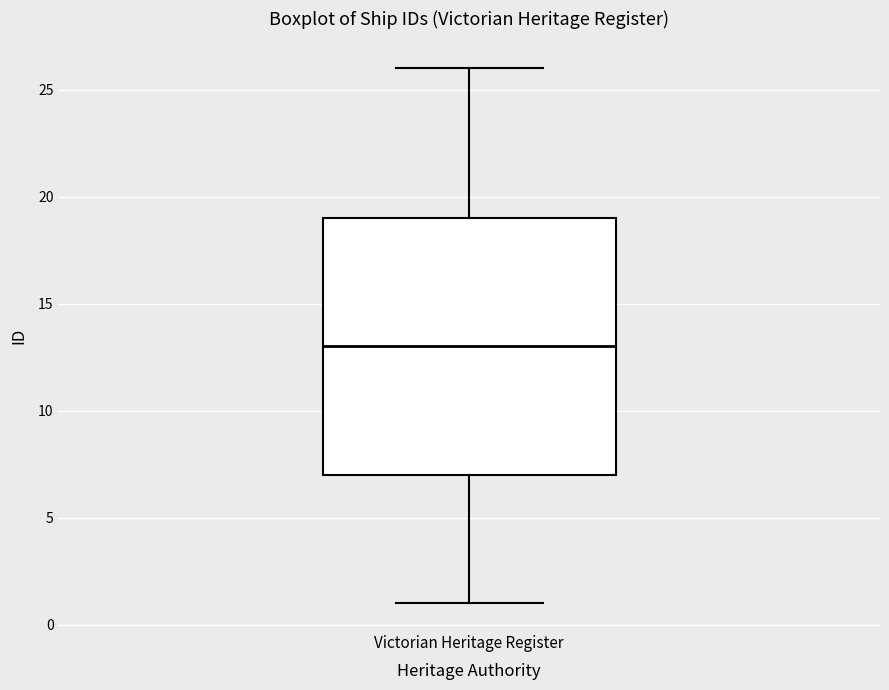

Where is the lower edge of the box for Victorian Heritage Register on the y-axis? The values are not printed on the chart, so give them approximately, as read against the axis.

7